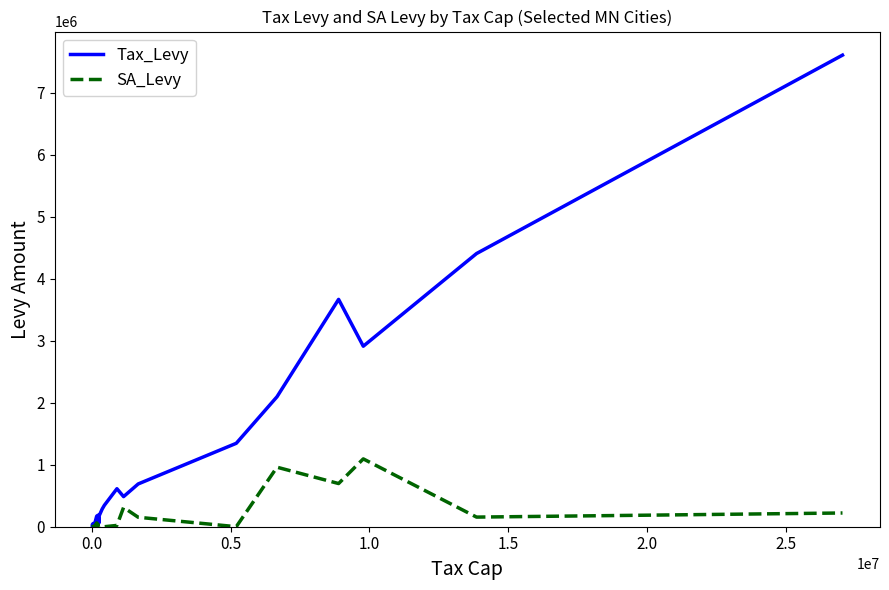

What is the maximum value shown in the chart?

7604907